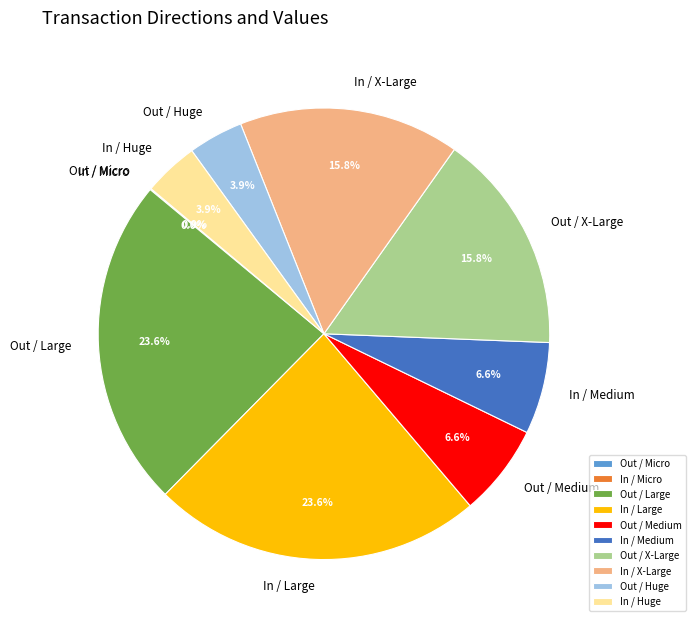

Which has a higher value, Out / Medium or In / Large?

In / Large